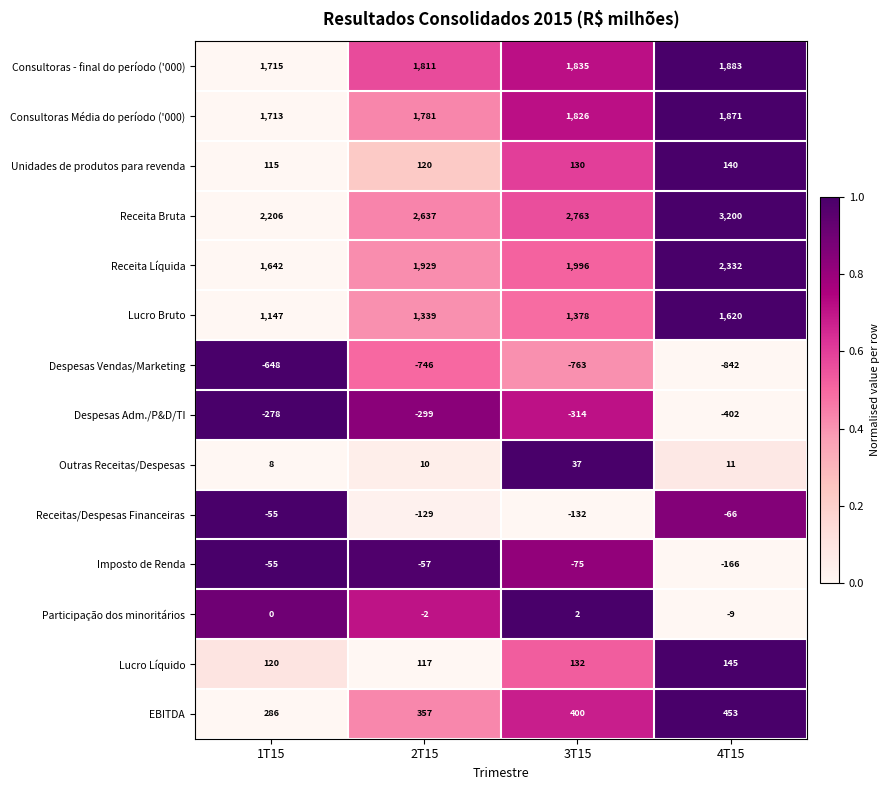

What is the sum of the Participação dos minoritários values at 4T15 and 2T15?

-11